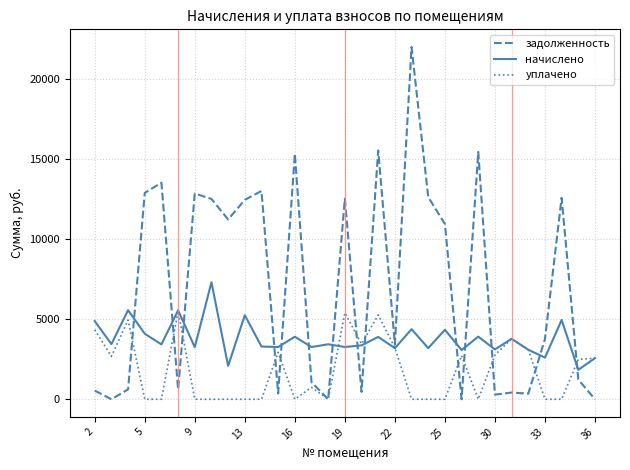

Rank the series by their maximum value, from lowest to highest.

уплачено, начислено, задолженность